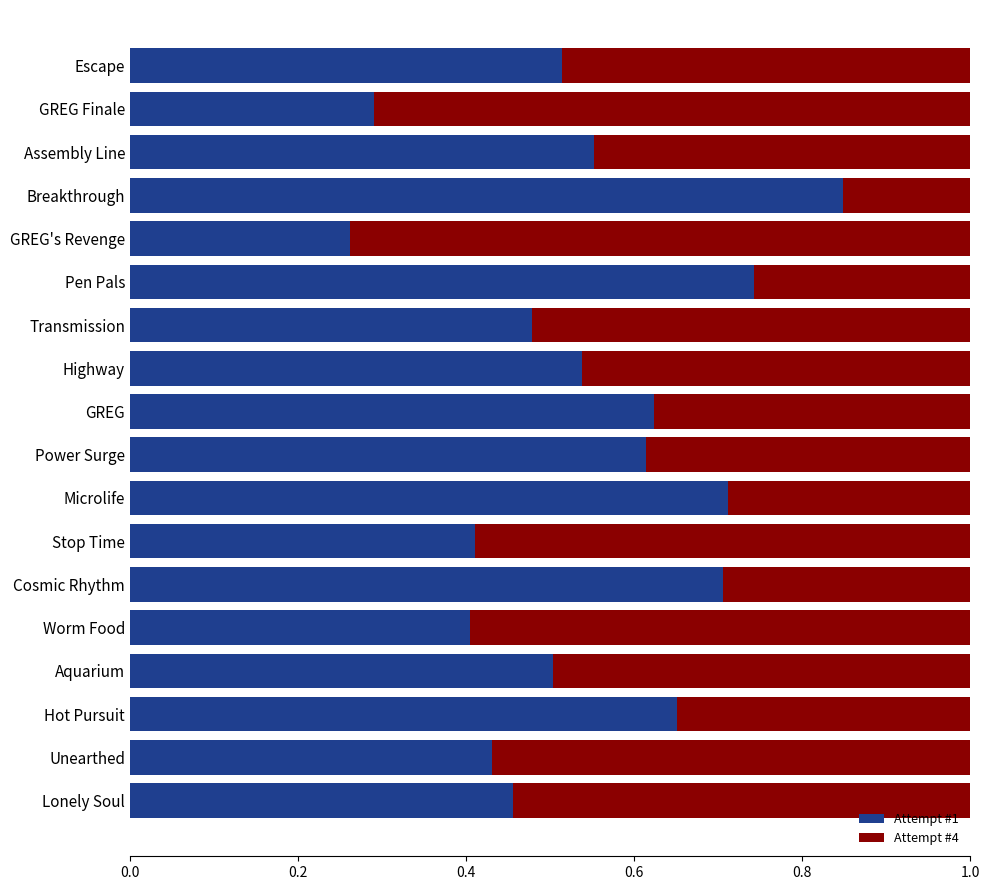

What is the total value across all series at Breakthrough?

1.0